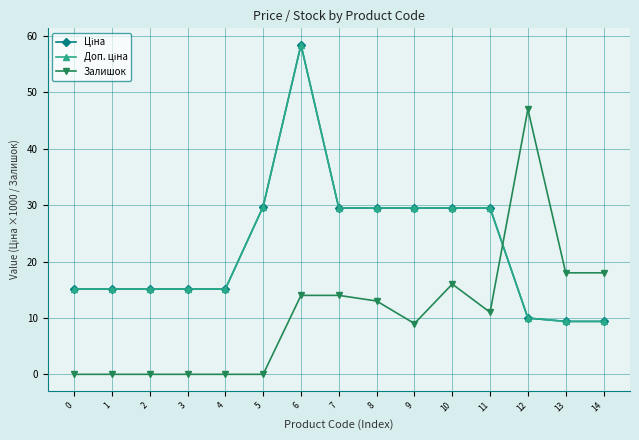

Does the chart have visible grid lines?

Yes